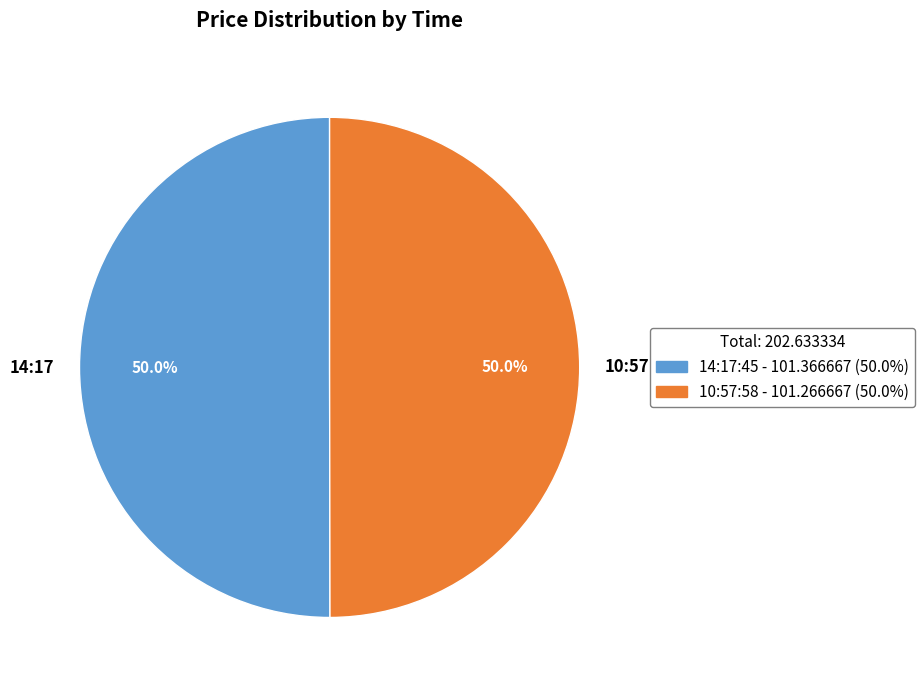

Combined, do 10:57 and 14:17 account for over 50%?

Yes